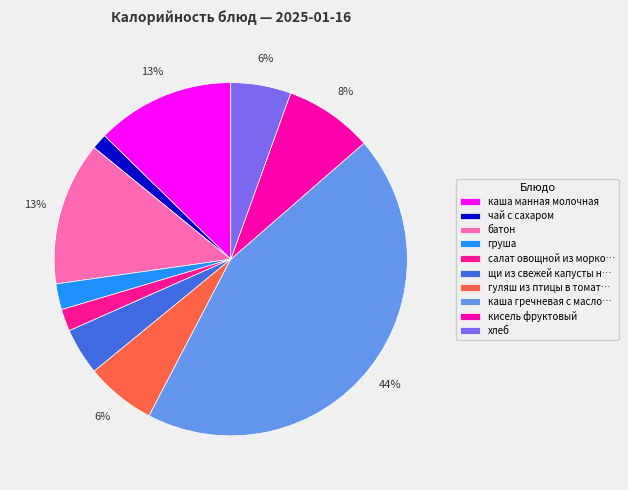

How many slices are in this pie chart?

10